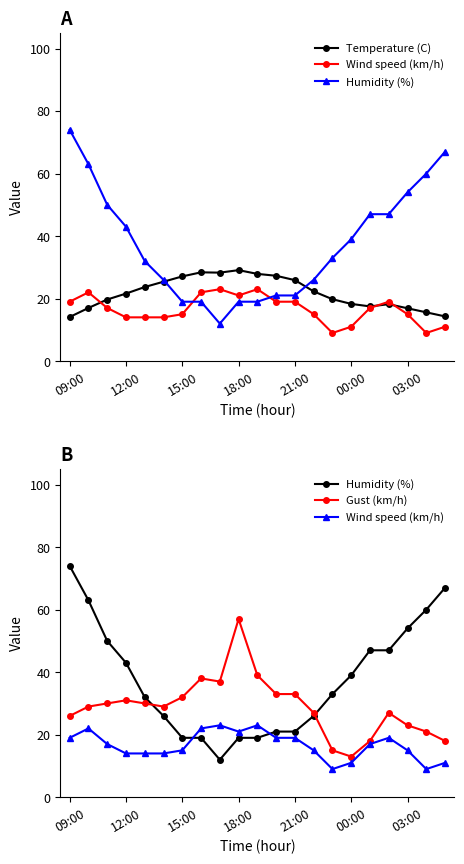

The value of Wind speed (km/h) at 12:00 is 8.8. True or false?

False